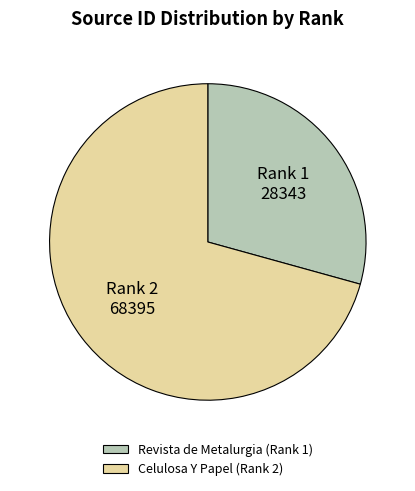

Count the number of slices in the pie.

2